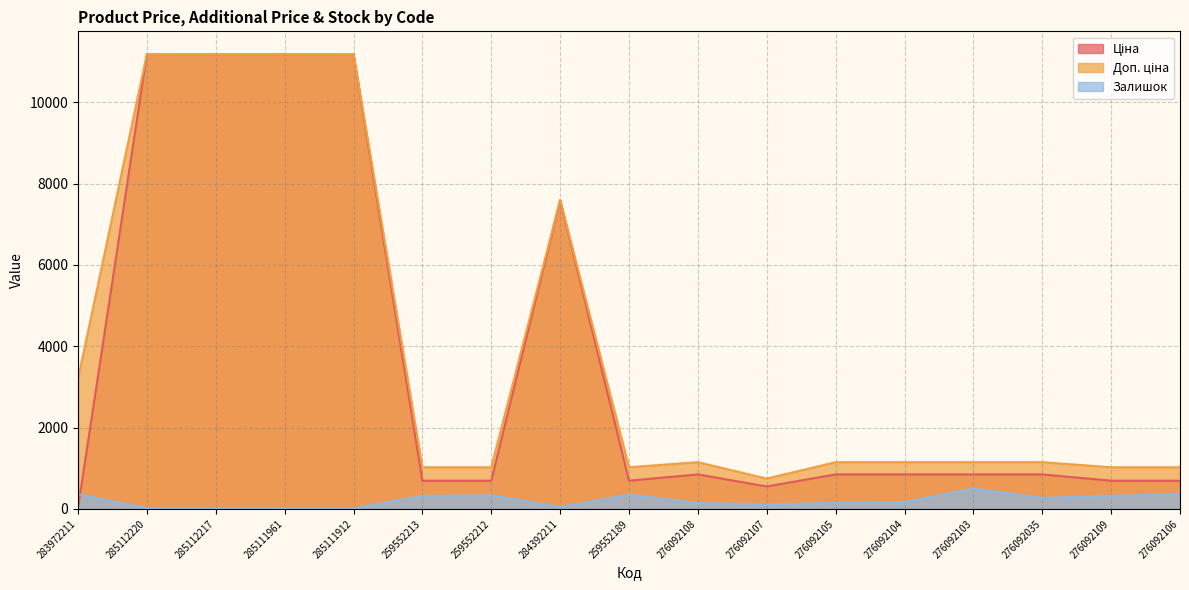

True or false: Залишок has more than 0 points higher than both neighbors.

True